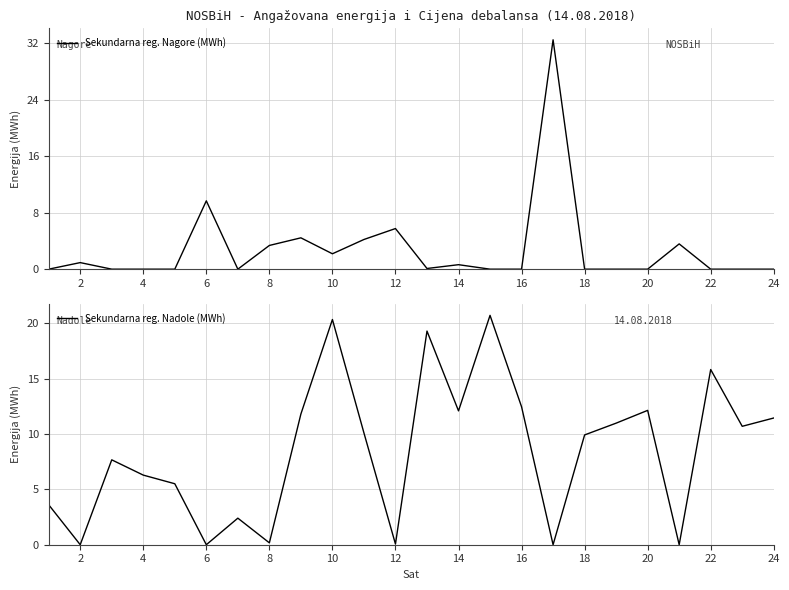

At which label is Sekundarna reg. Nagore (MWh) closest to 16?

6